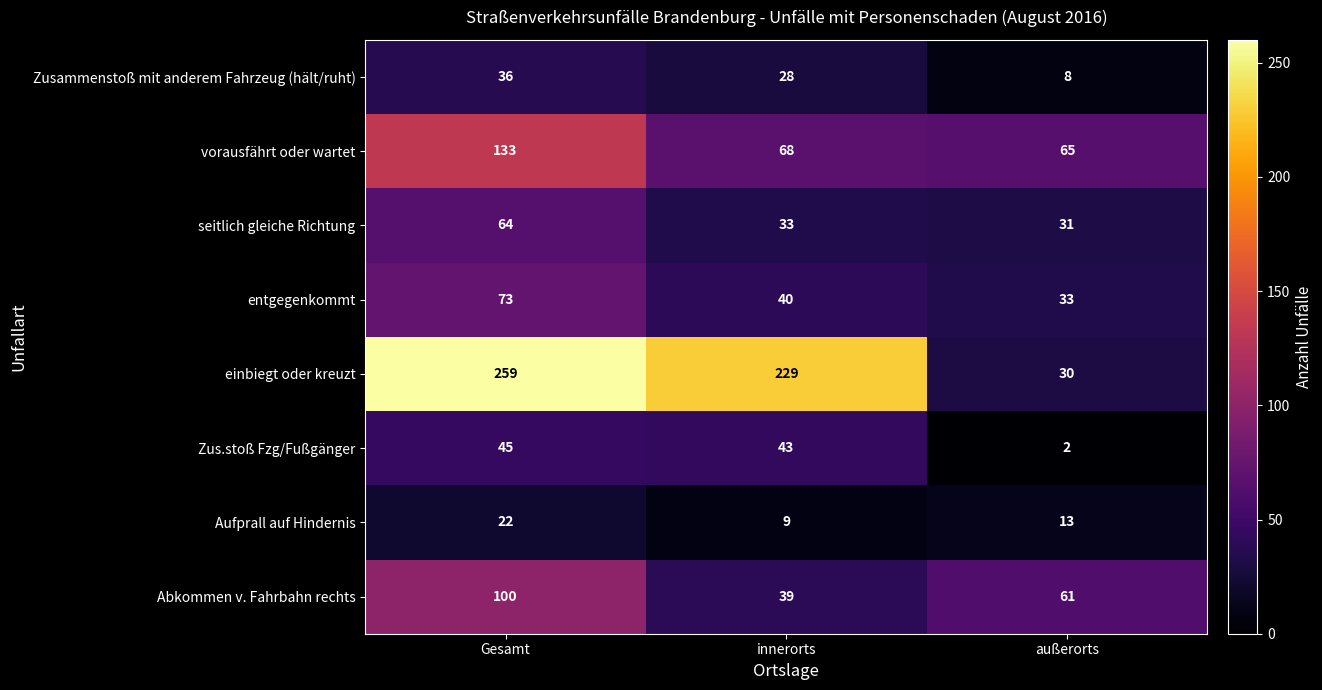

How many values in the Aufprall auf Hindernis series are below 13?

1